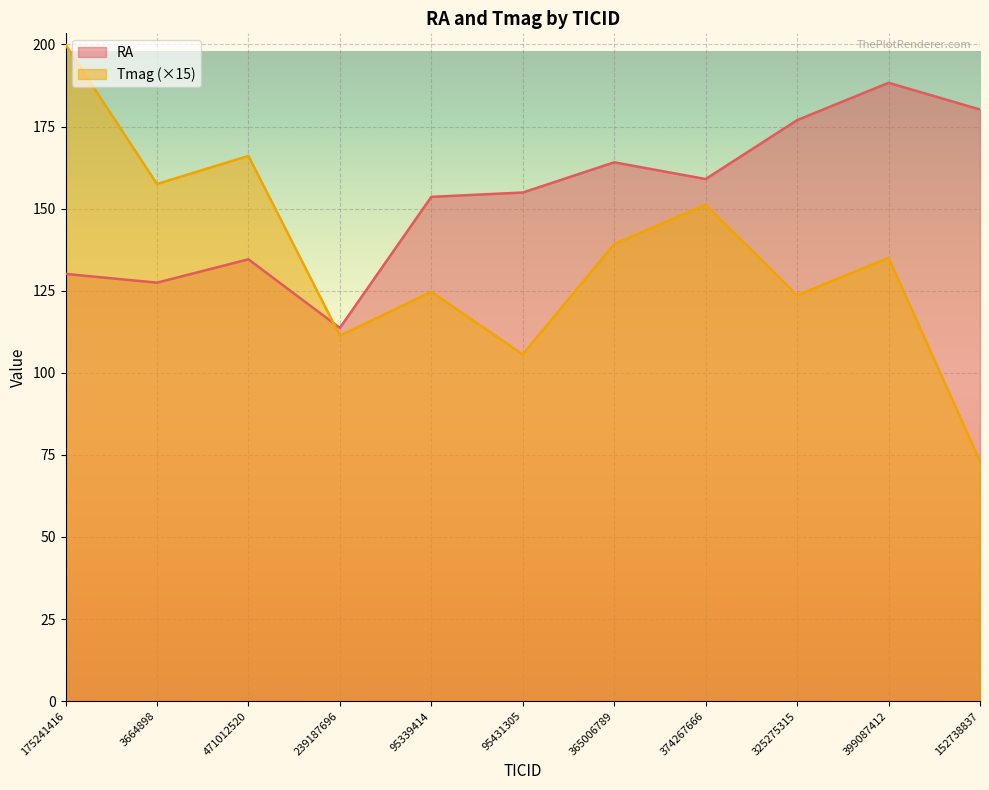

True or false: RA has more than 1 interior local peaks.

True